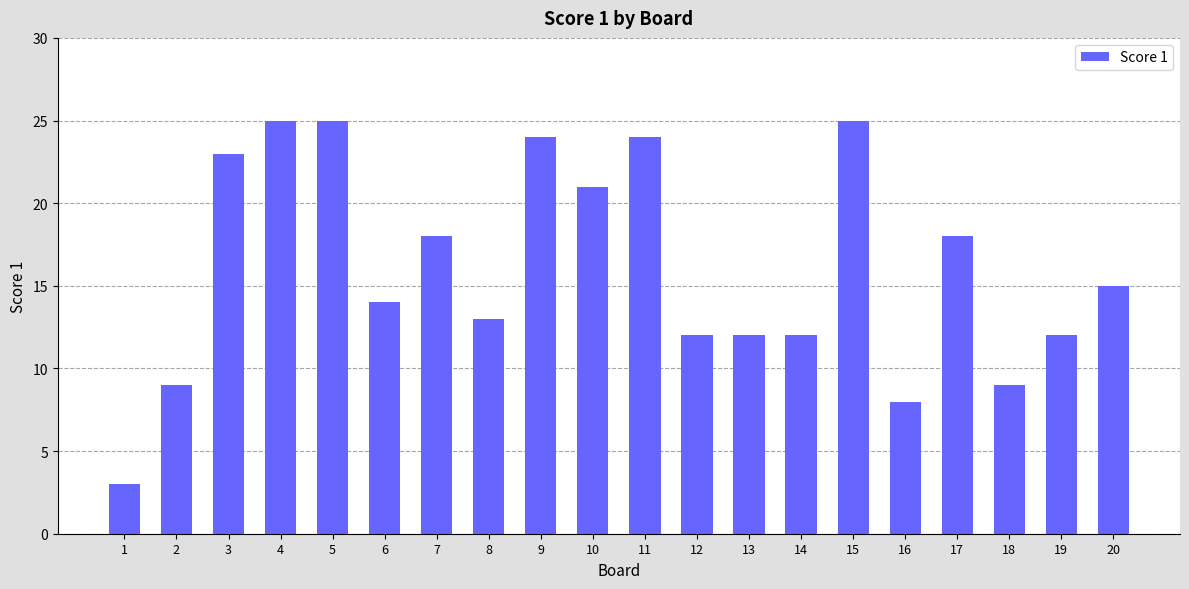

What is the greatest value displayed?

25